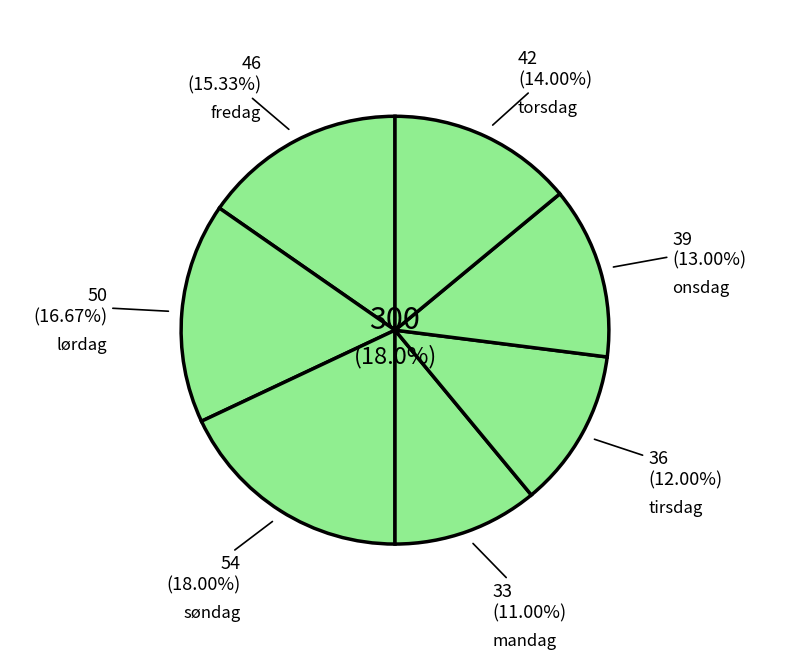

Count the number of slices in the pie.

7